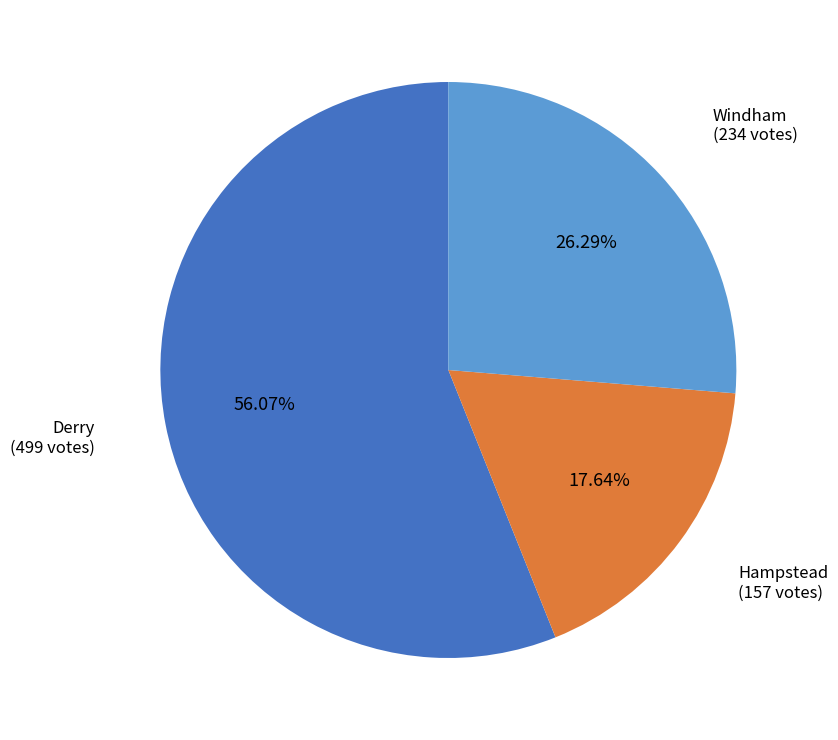

Does any single category account for the majority?

Yes